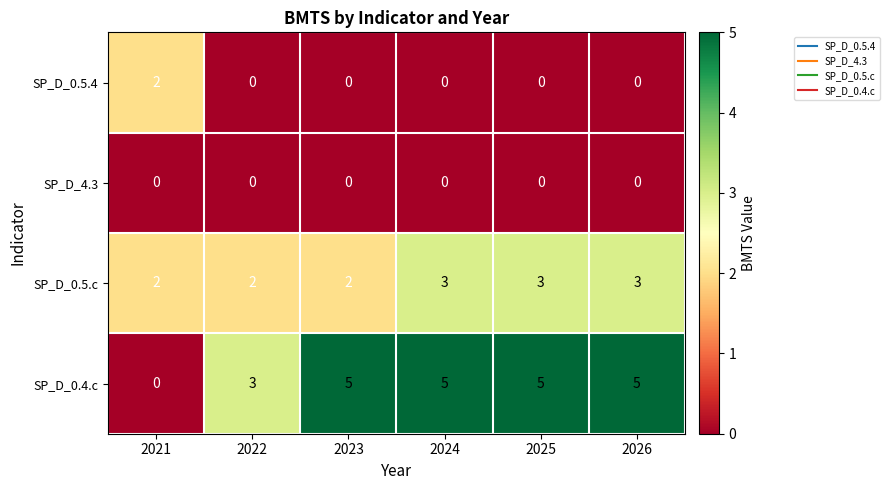

Count the number of data series in this chart.

4